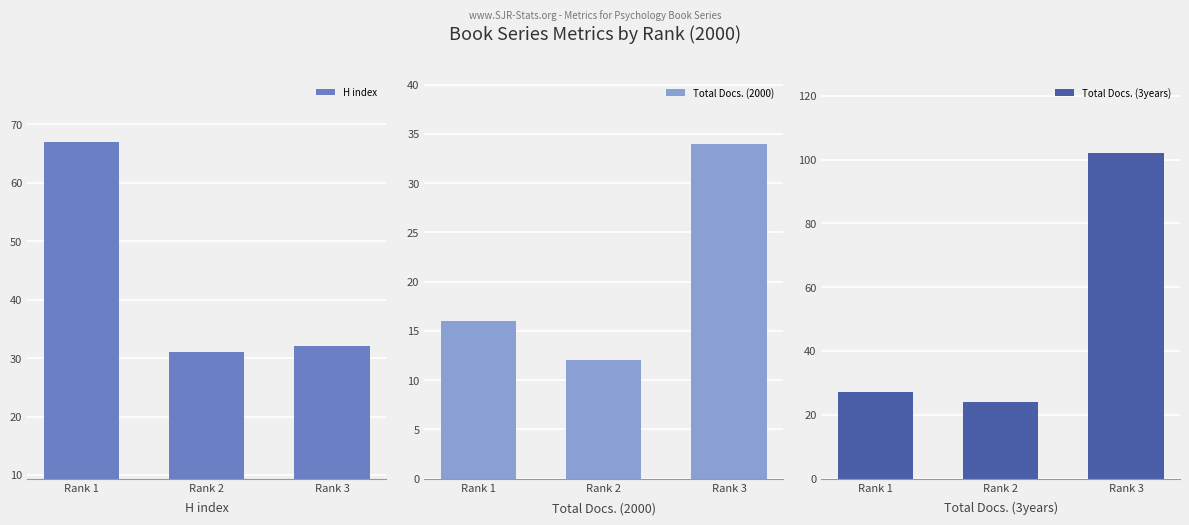

Are the bars grouped side by side (vs. stacked)?

Yes